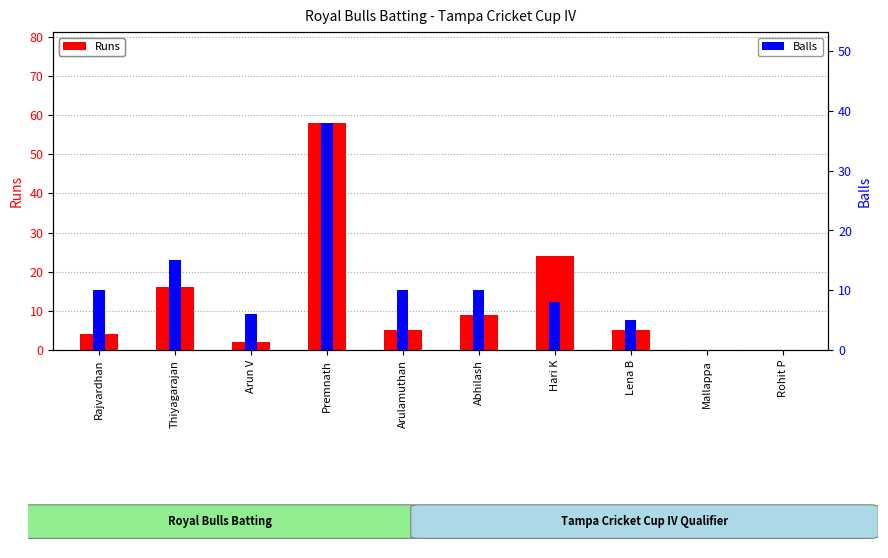

At how many categories does at least one series exceed 32?

1